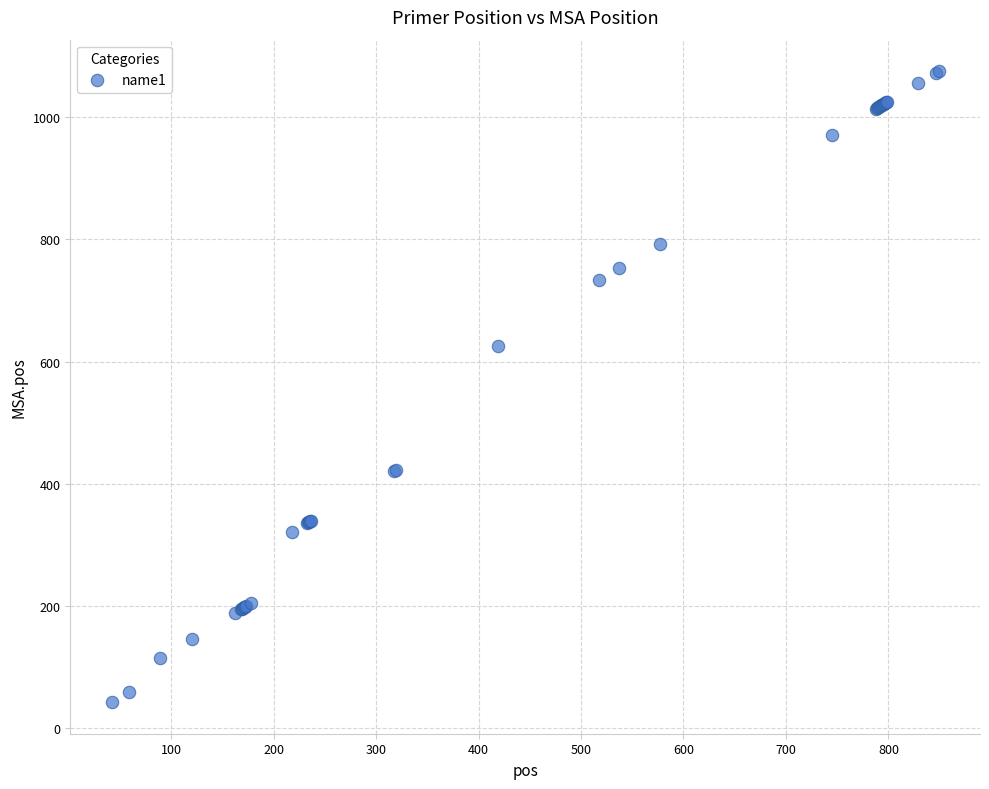

What Y value in the scatter plot is closest to 559?

625